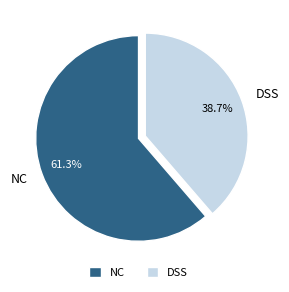

Which category has the biggest portion of the pie?

NC